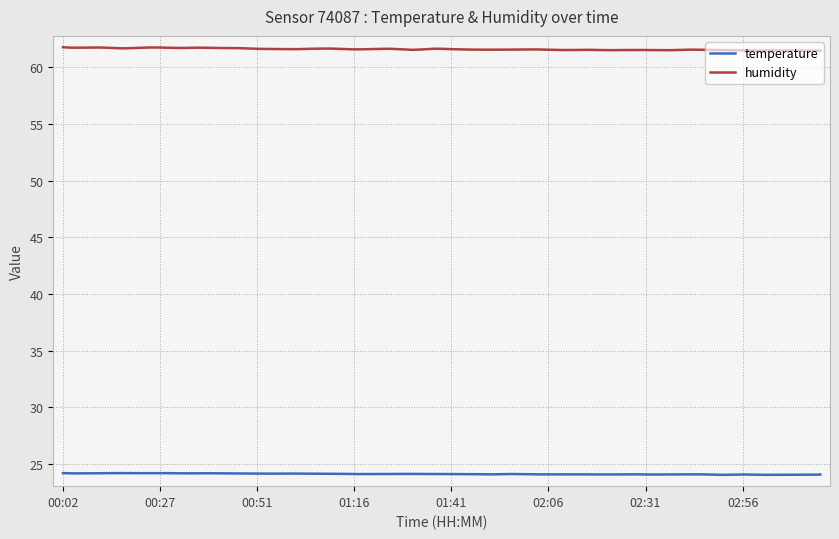

Does the chart have visible grid lines?

Yes